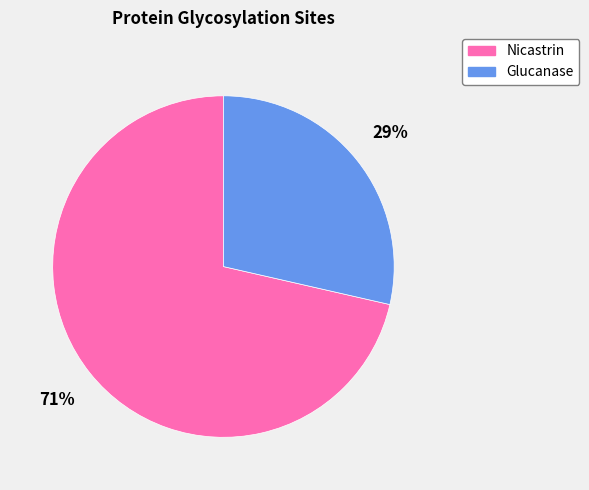

Rank the categories by value from lowest to highest.

Glucanase, Nicastrin